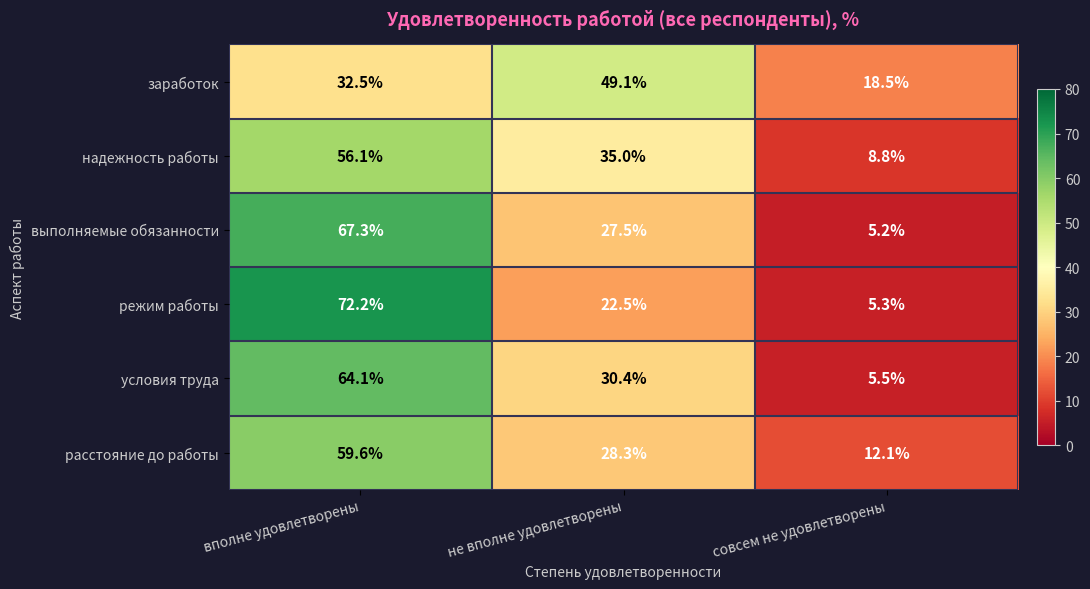

Which category has the lowest value across all series?

совсем не удовлетворены